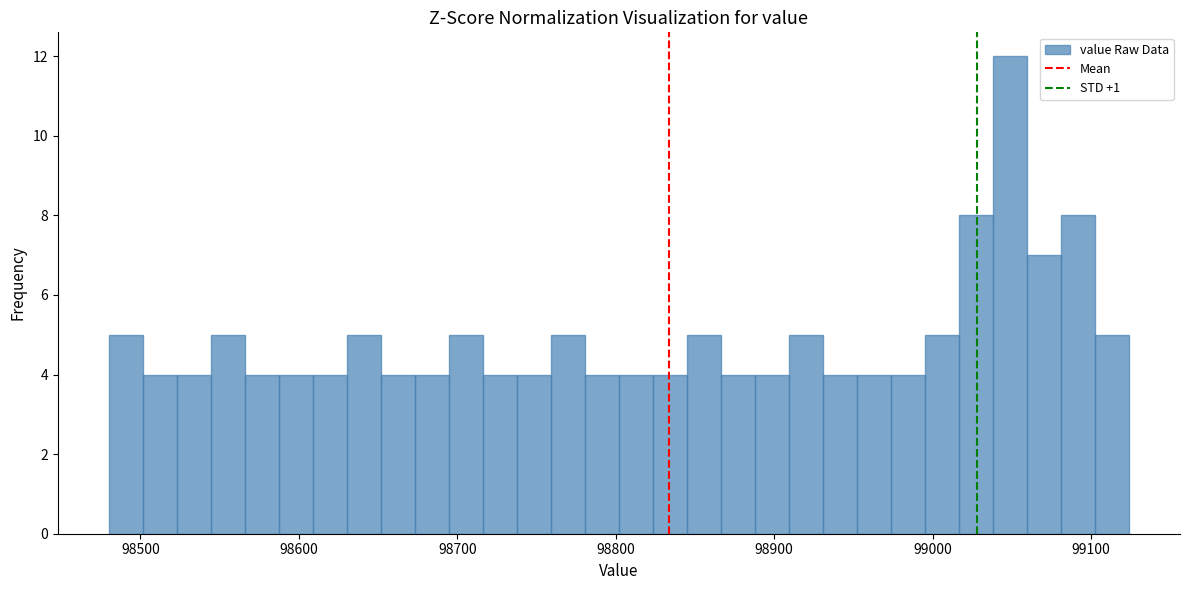

Read against the x-axis, roughly where is the centre of the tallest bar?

99050